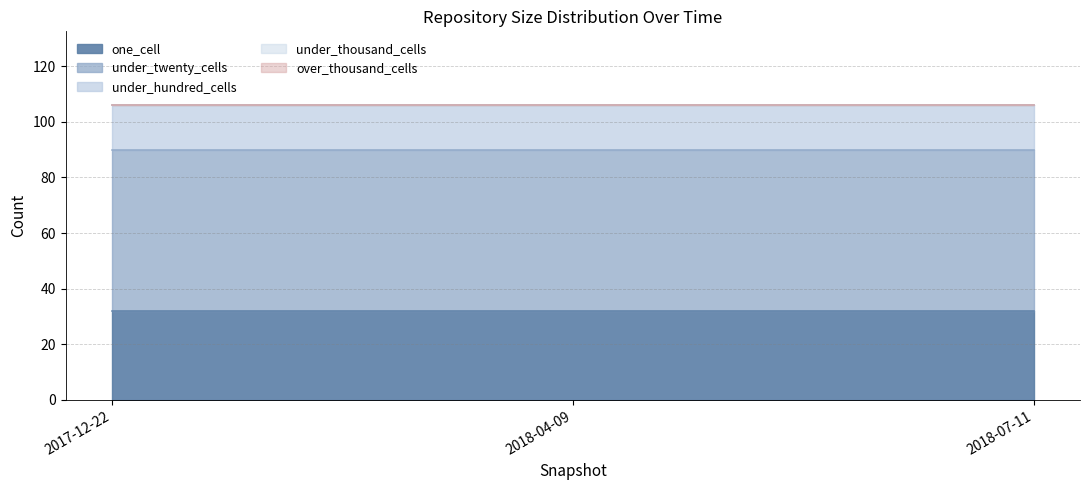

What is the approximate value of under_twenty_cells at 2018-04-09?

58